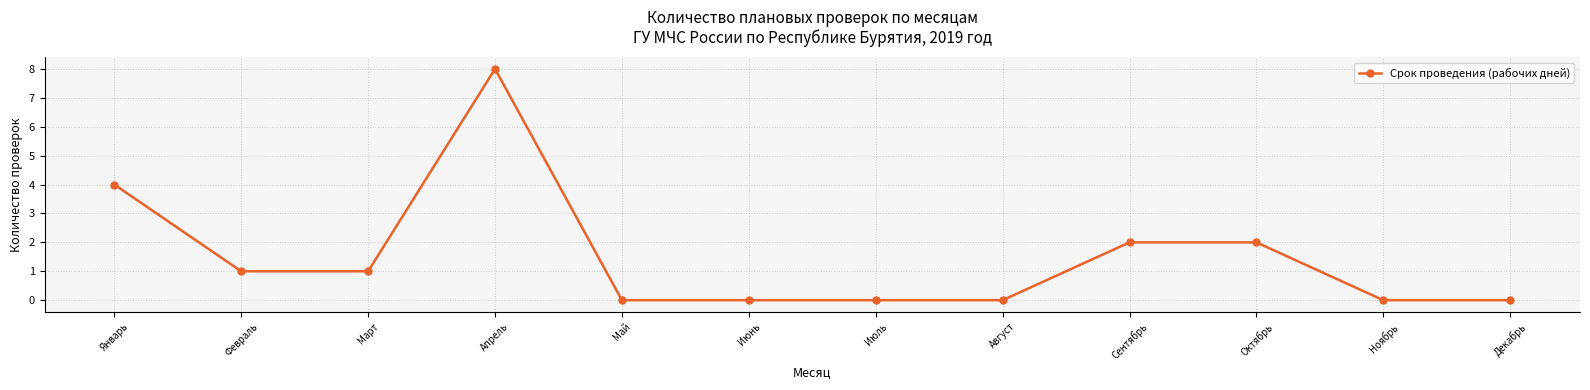

Reading left to right, list all the values displayed in this chart.

4	1	1	8	0	0	0	0	2	2	0	0